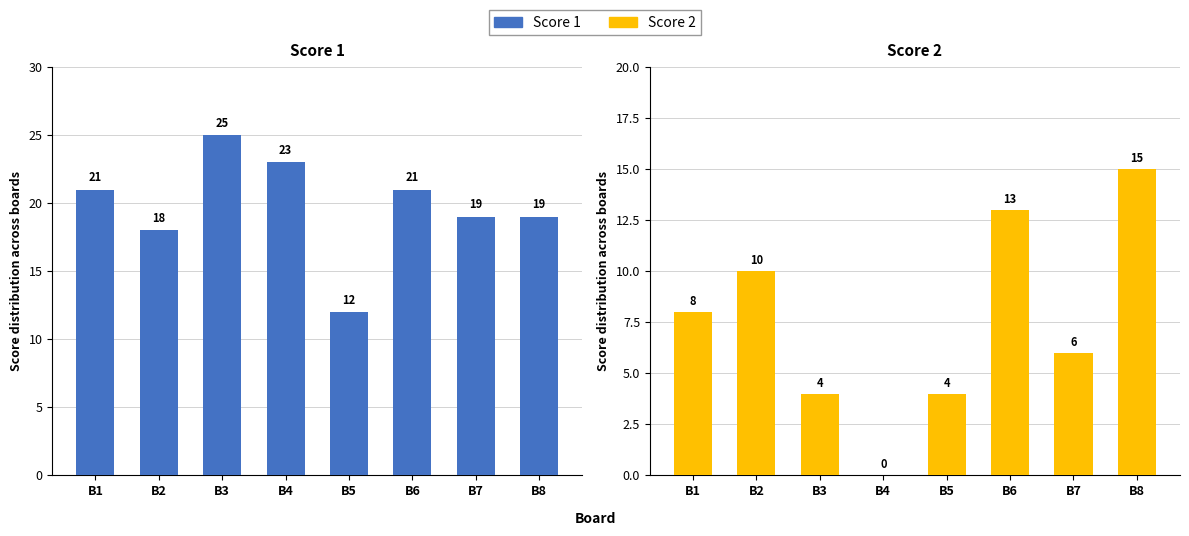

At how many categories does at least one series exceed 13?

7